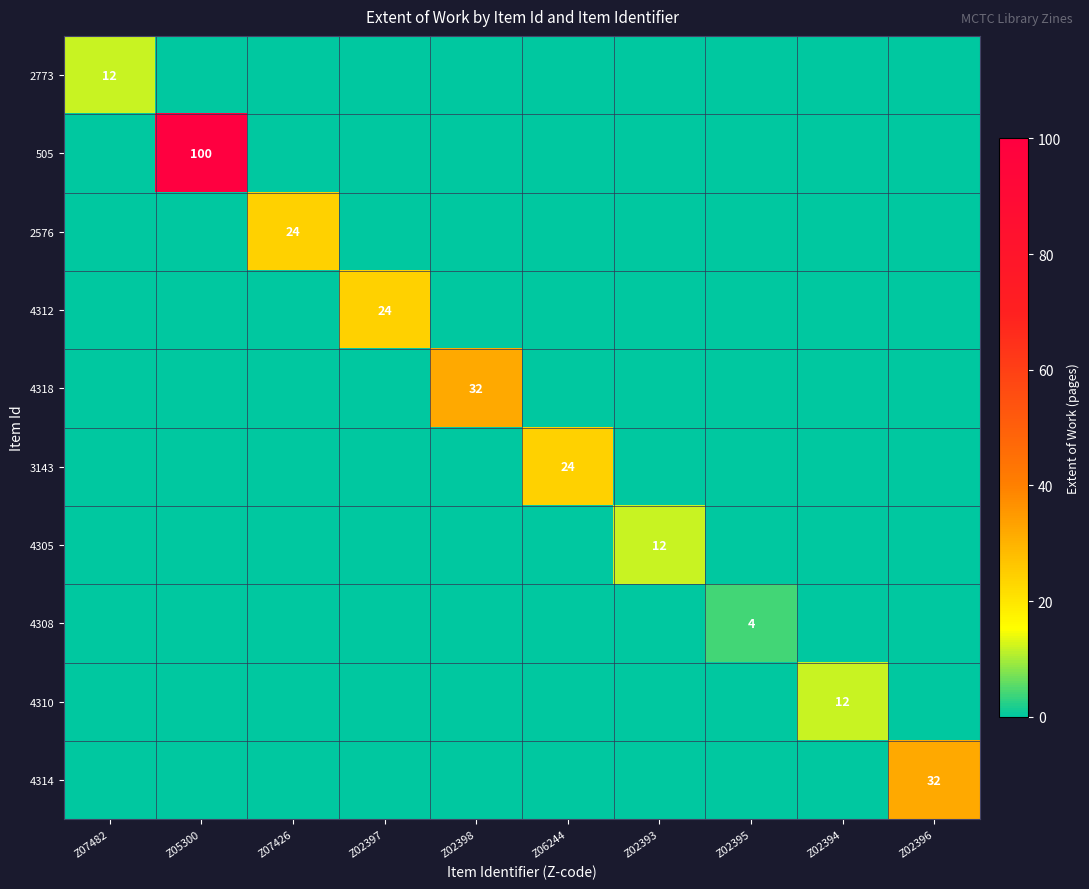

The 505 series shows 130 at Z05300. True or false?

False